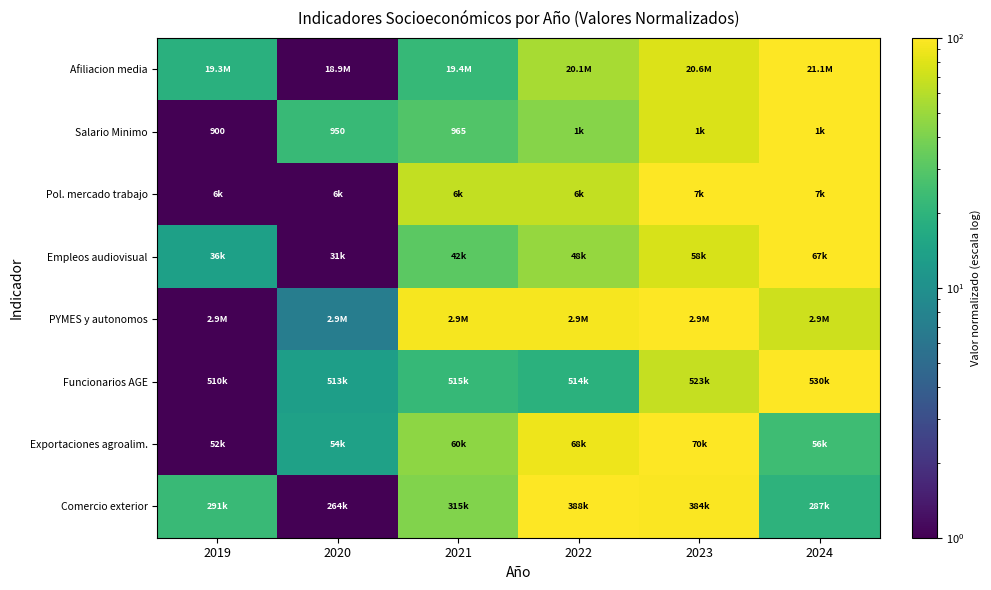

What is the sum of the Pol. mercado trabajo values at 2020 and 2023?

101.0